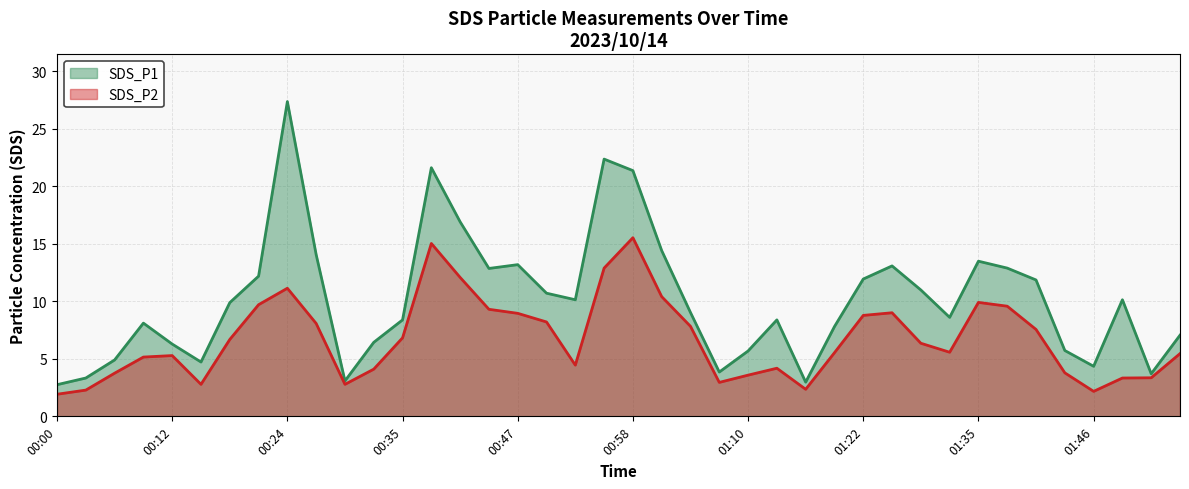

How many data points does each series have?

40